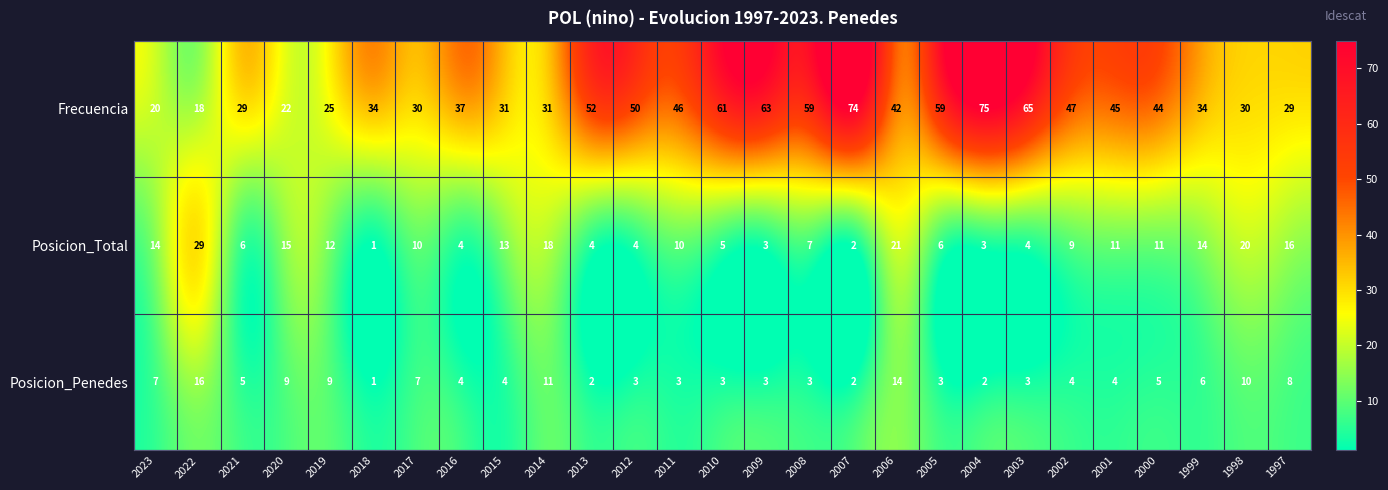

At which label does Posicion_Penedes first exceed 4?

2023